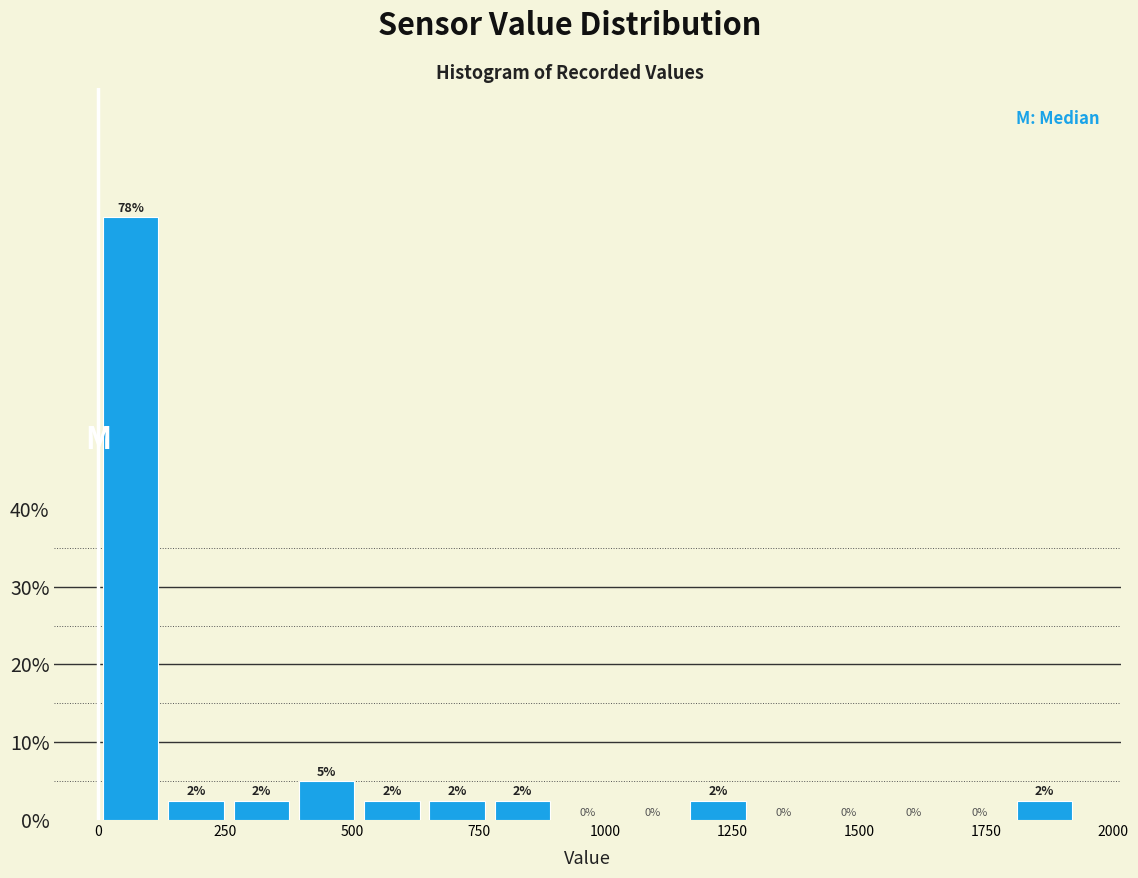

Around what value on the x-axis is the tallest bar? Give the approximate position of its centre, as read against the axis.

50